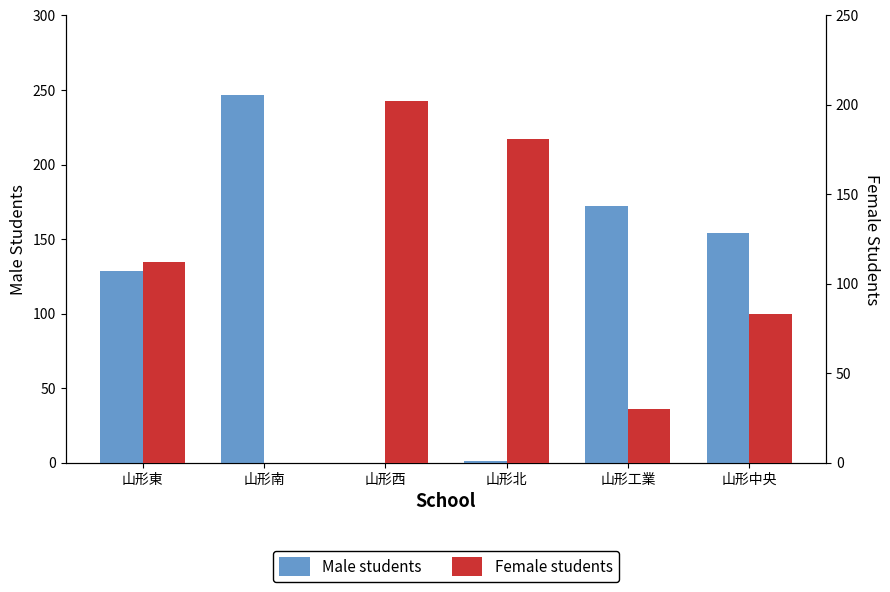

Between 山形東 and 山形中央, which series saw the biggest shift?

Female students